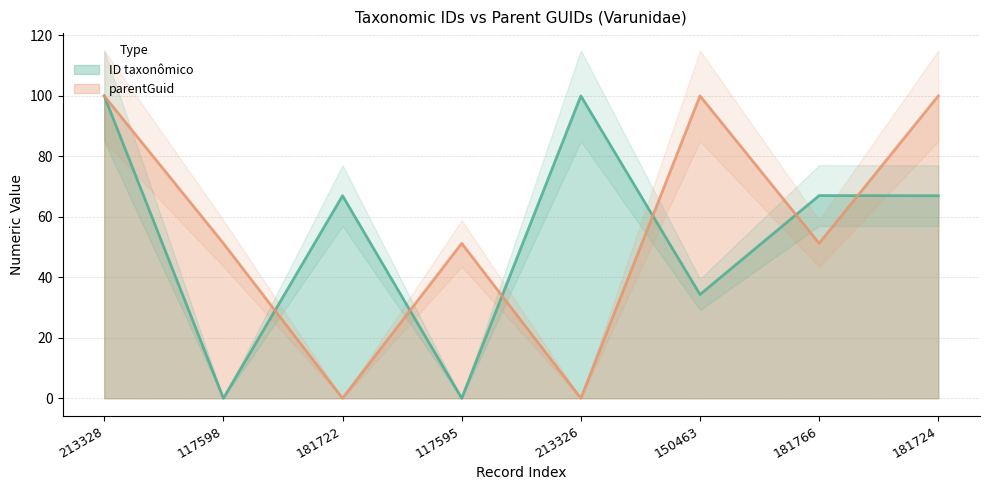

At which category does ID taxonômico reach its first local peak?

181722